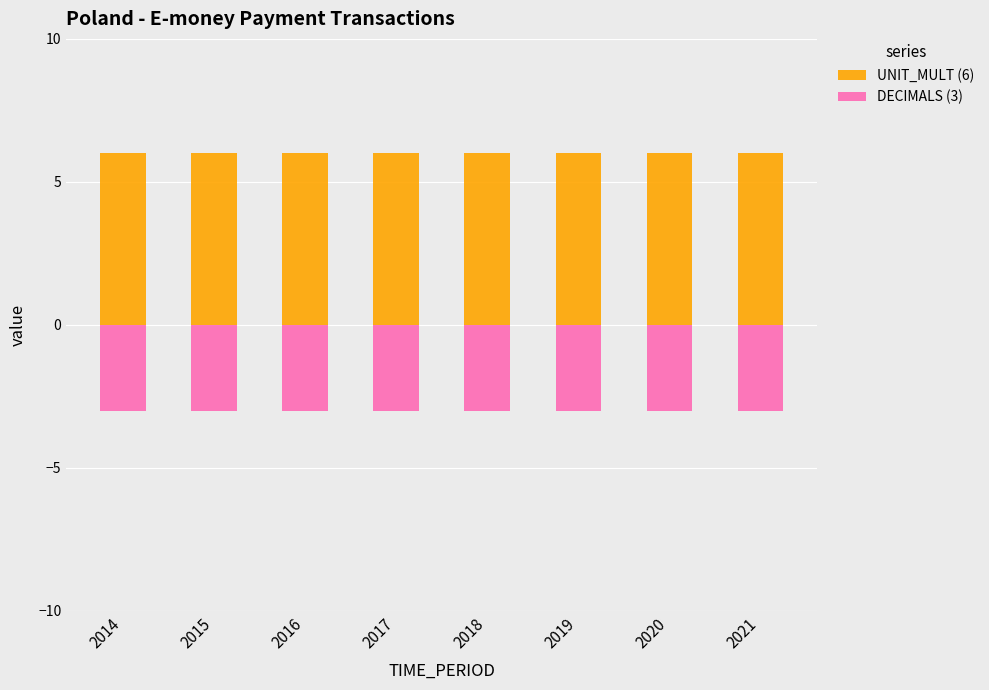

List the series in order of their peak value, lowest first.

DECIMALS (3), UNIT_MULT (6)